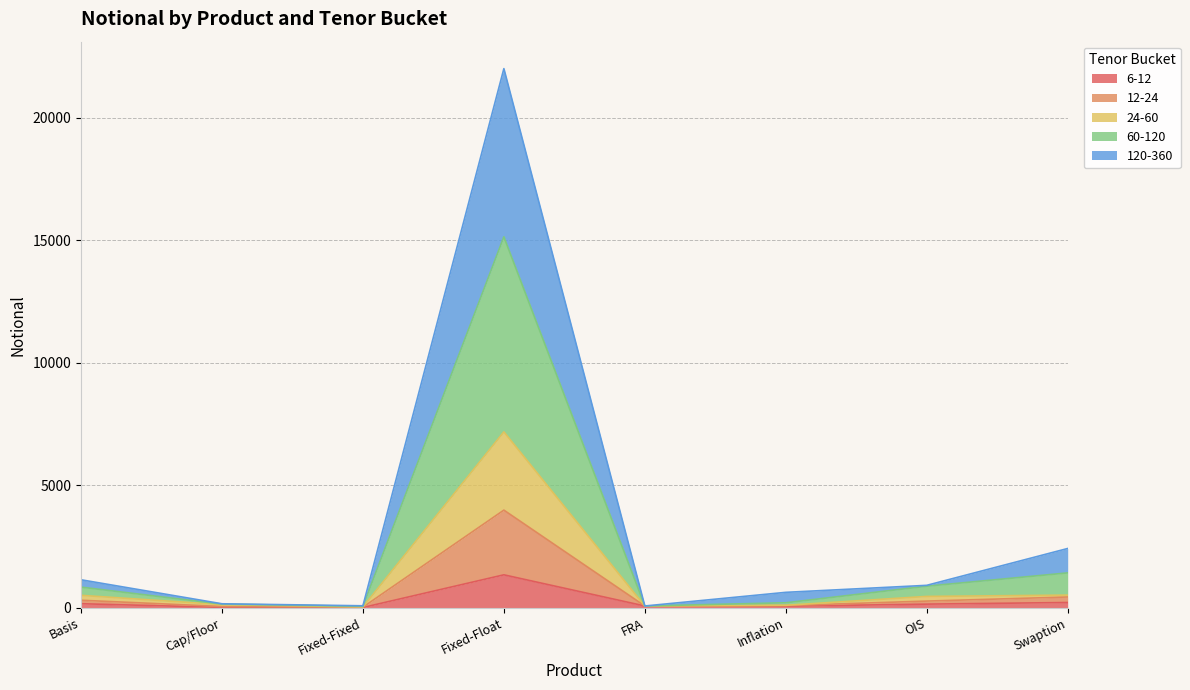

Between OIS and FRA, which is larger?

OIS